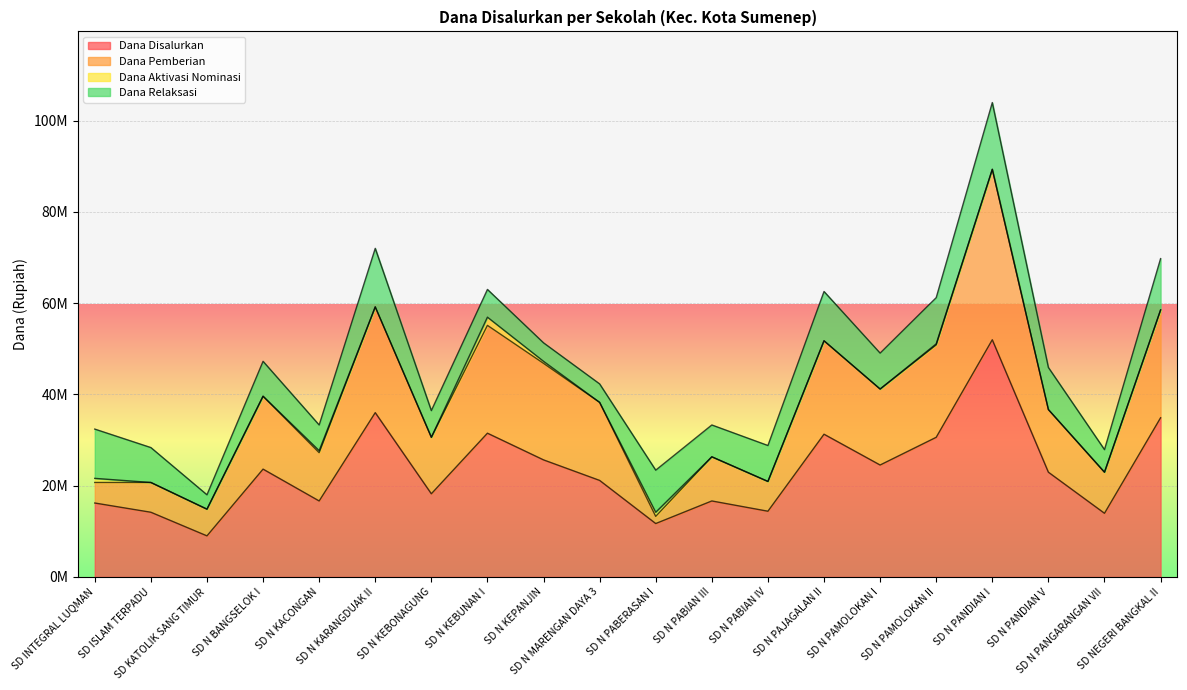

What are all the series names shown in the legend?

Dana Disalurkan, Dana Pemberian, Dana Aktivasi Nominasi, Dana Relaksasi